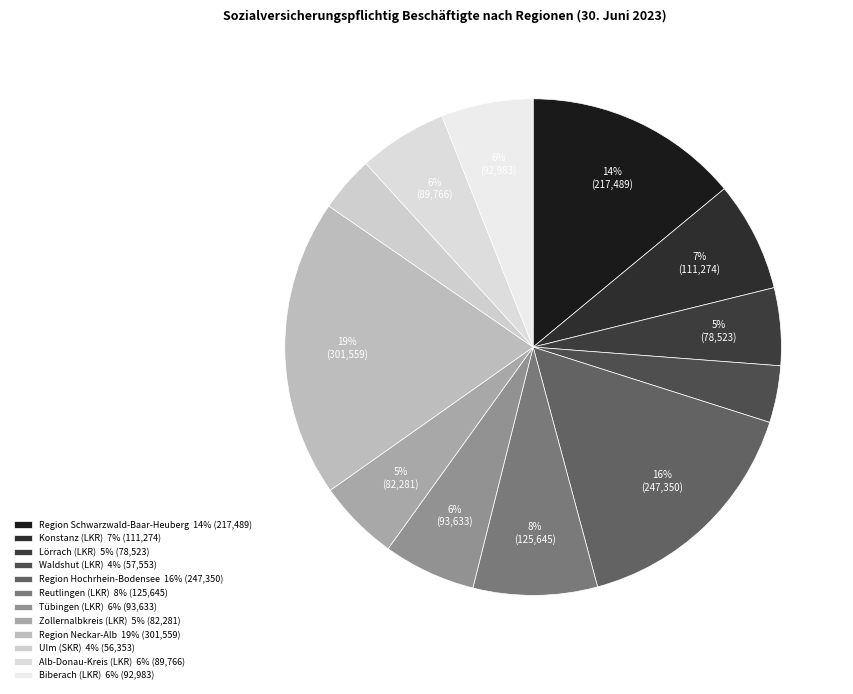

To the nearest percent, what is the difference between the Region Schwarzwald-Baar-Heuberg and Waldshut (LKR) slice percentages?

10%